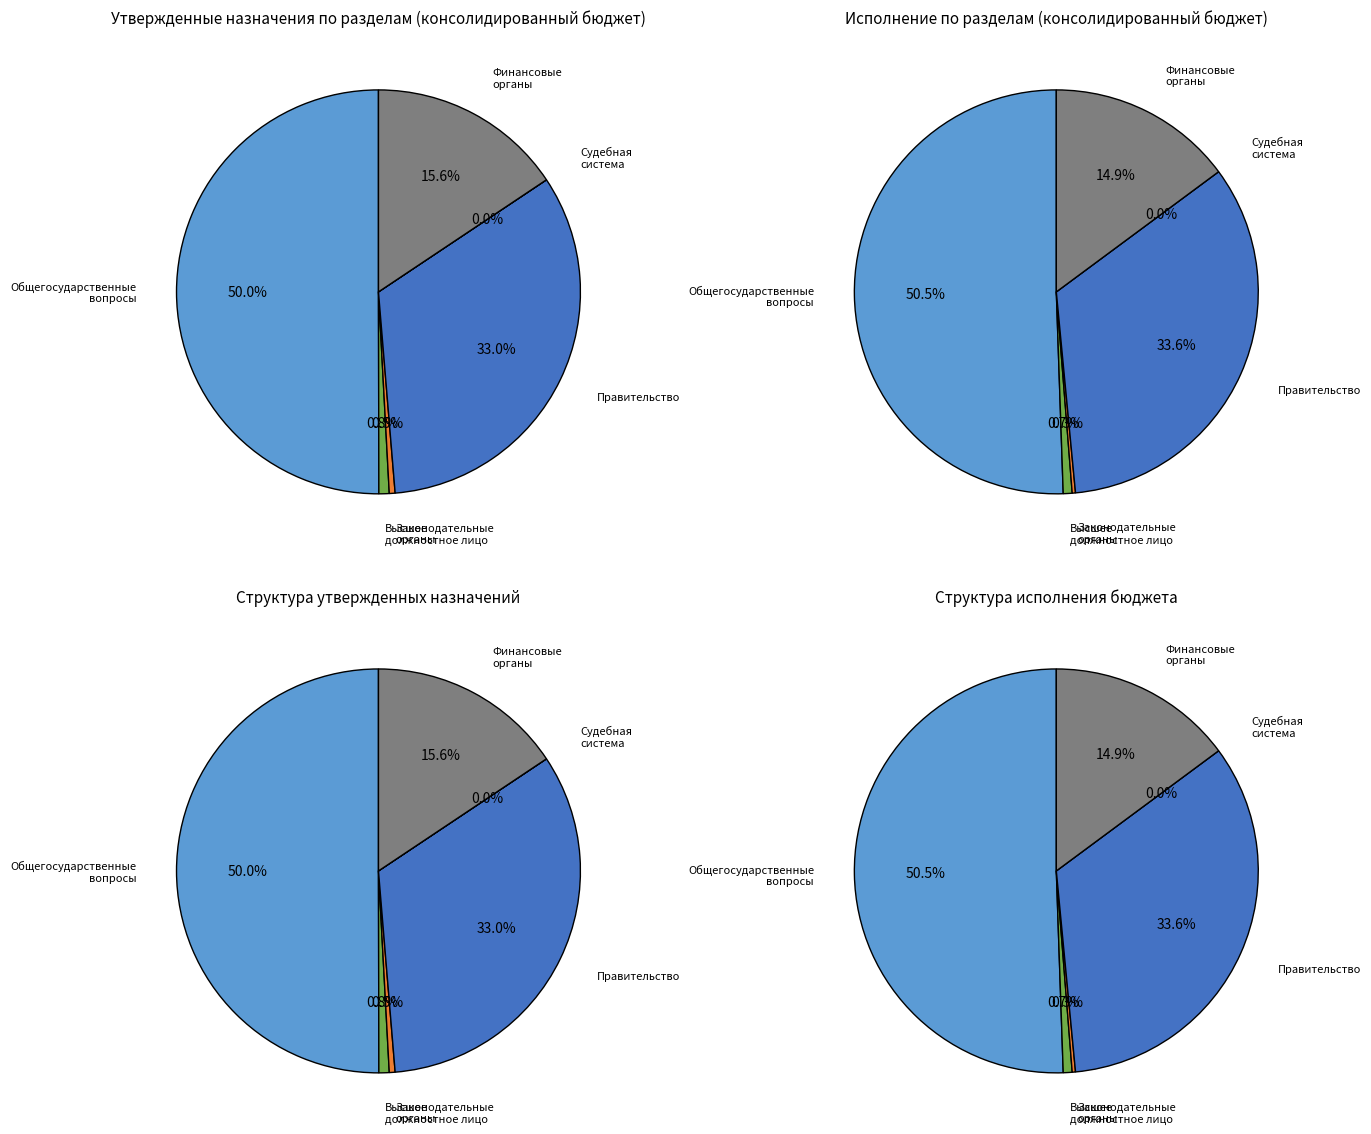

True or false: Функционирование законодательных органов accounts for 0% of the total.

True